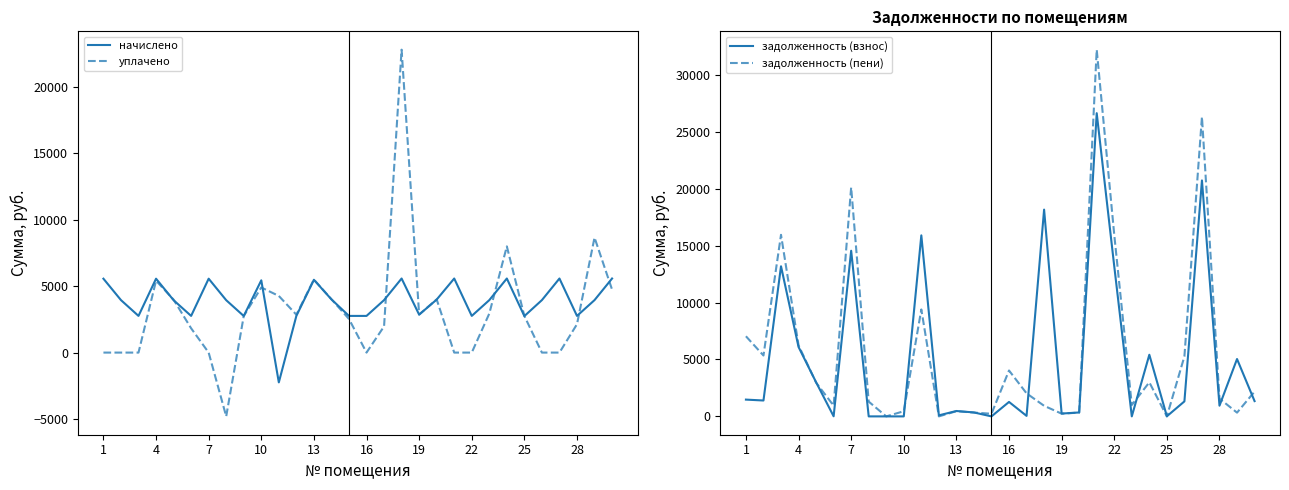

What is the average value of the уплачено series?

3138.7